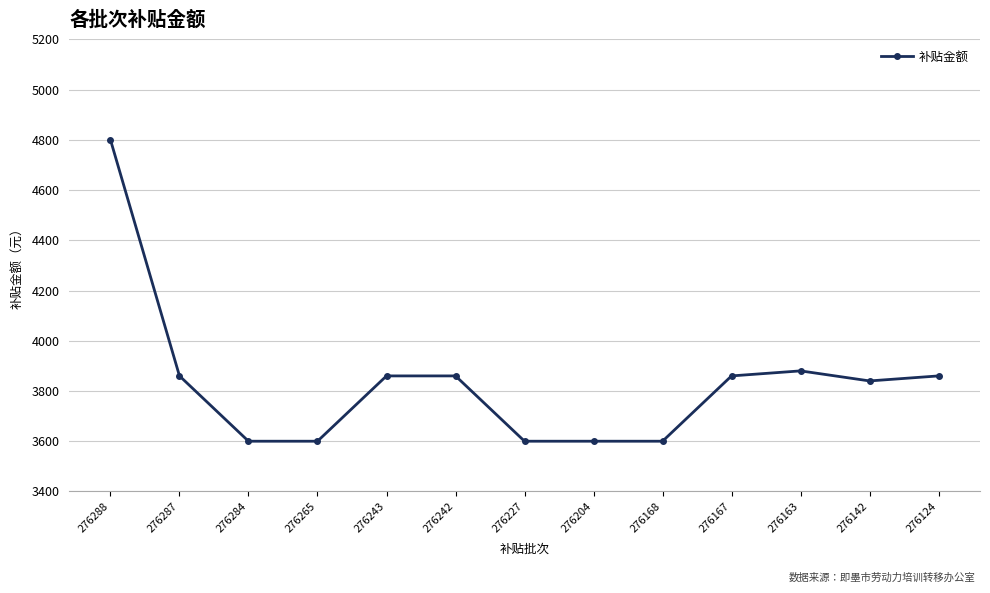

At which label does the data first exceed 3860?

276288